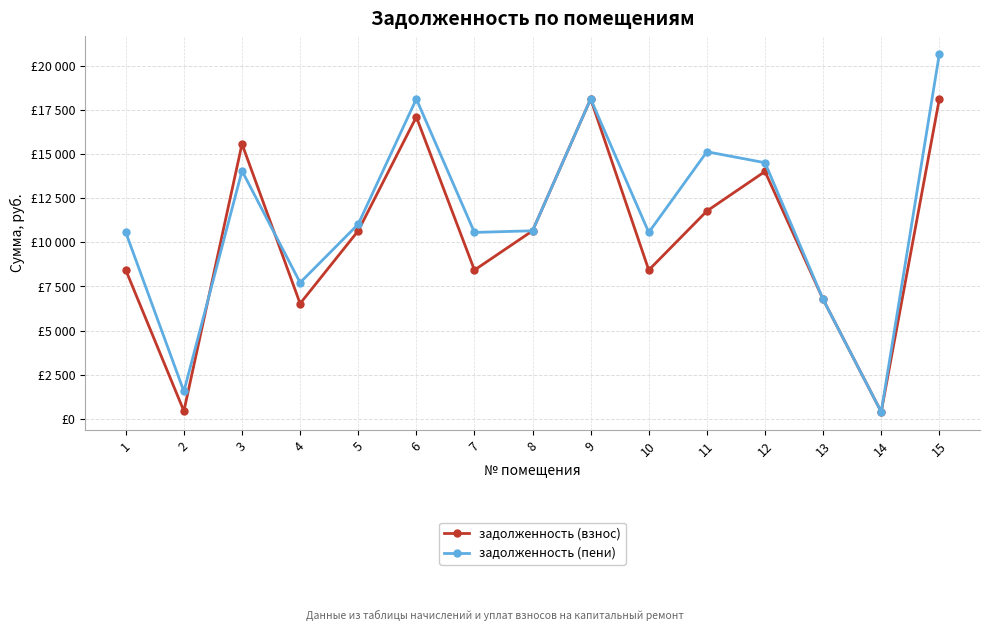

At which category does the chart reach its minimum across all series?

14